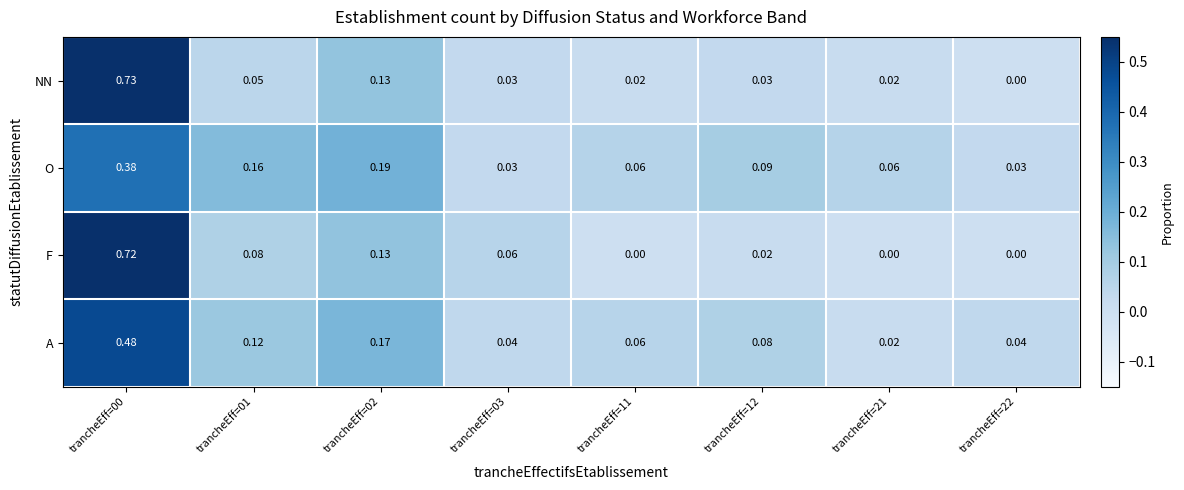

Rank the series by their maximum value, from highest to lowest.

NN, F, A, O